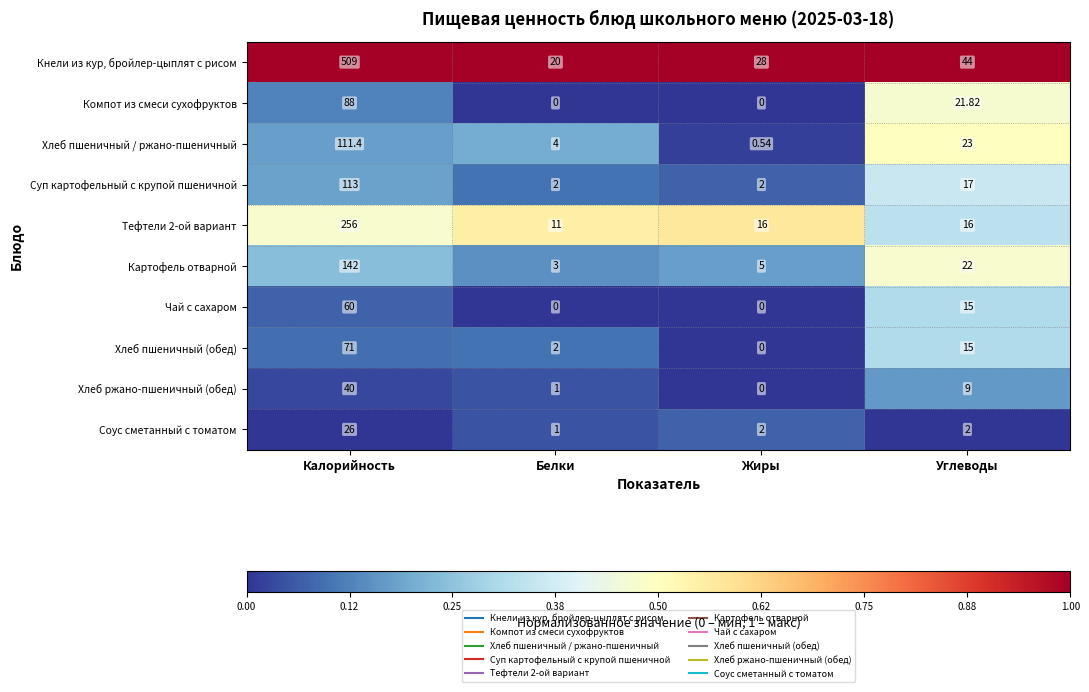

What is the total value across all series at Калорийность?

1416.4